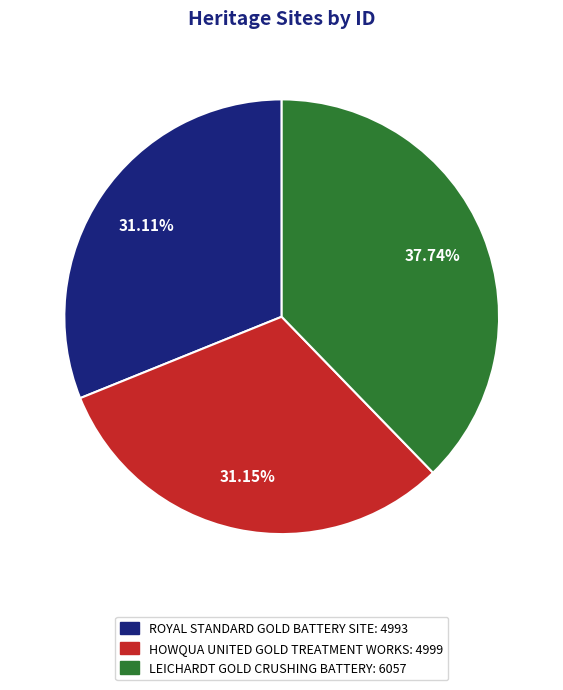

Does any single category account for the majority?

No